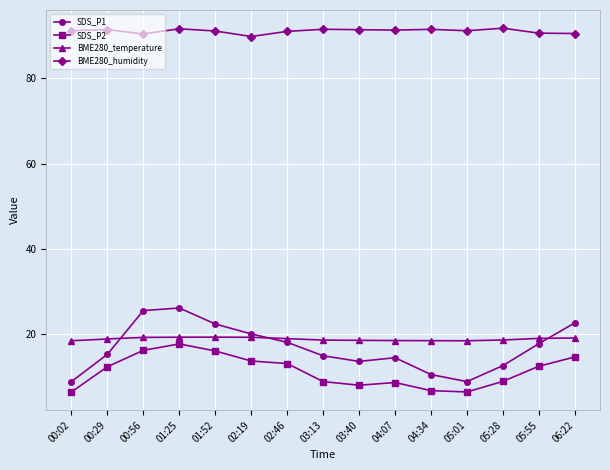

What is the spread (max minus min) of values at 02:19?

76.1